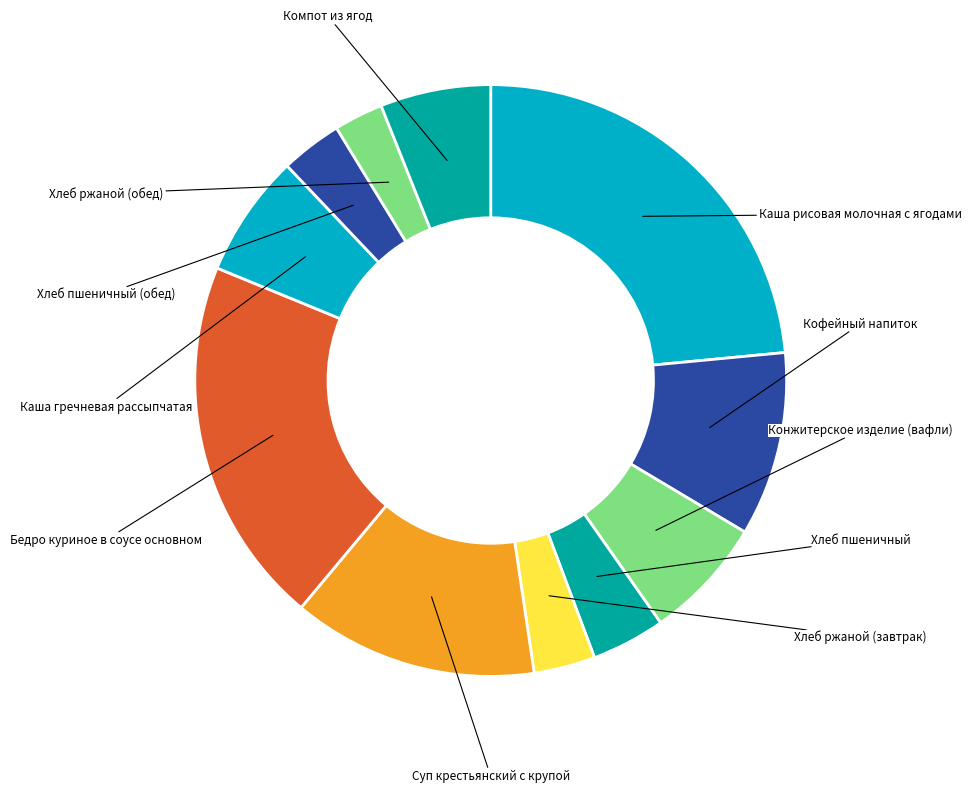

To the nearest percent, what is the difference between the largest and smallest slice percentages?

21%